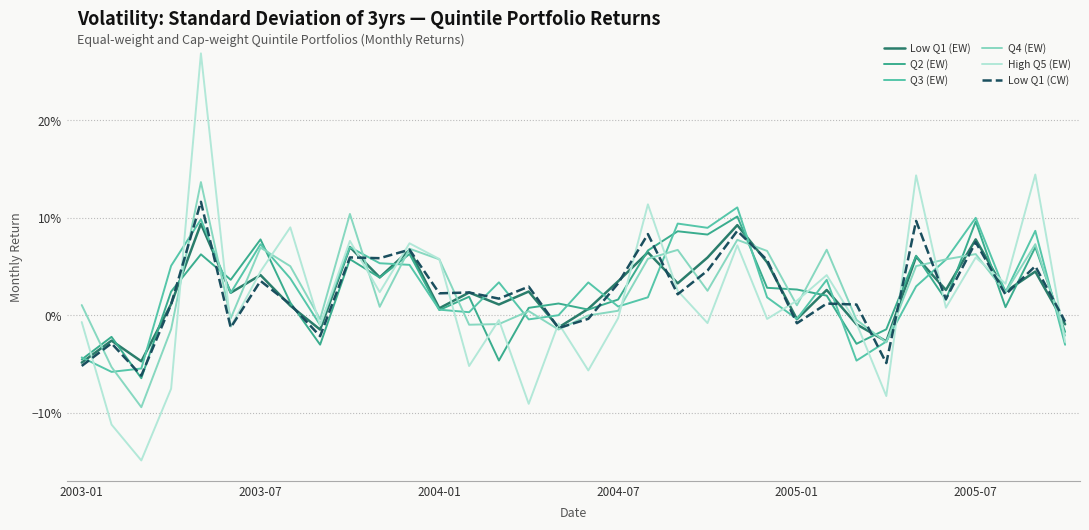

What are all the series names shown in the legend?

Low Q1 (EW), Q2 (EW), Q3 (EW), Q4 (EW), High Q5 (EW), Low Q1 (CW)